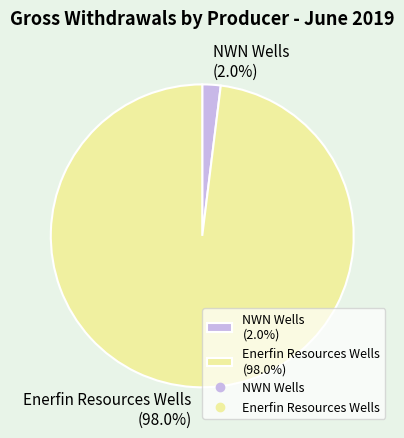

Count the number of slices in the pie.

2